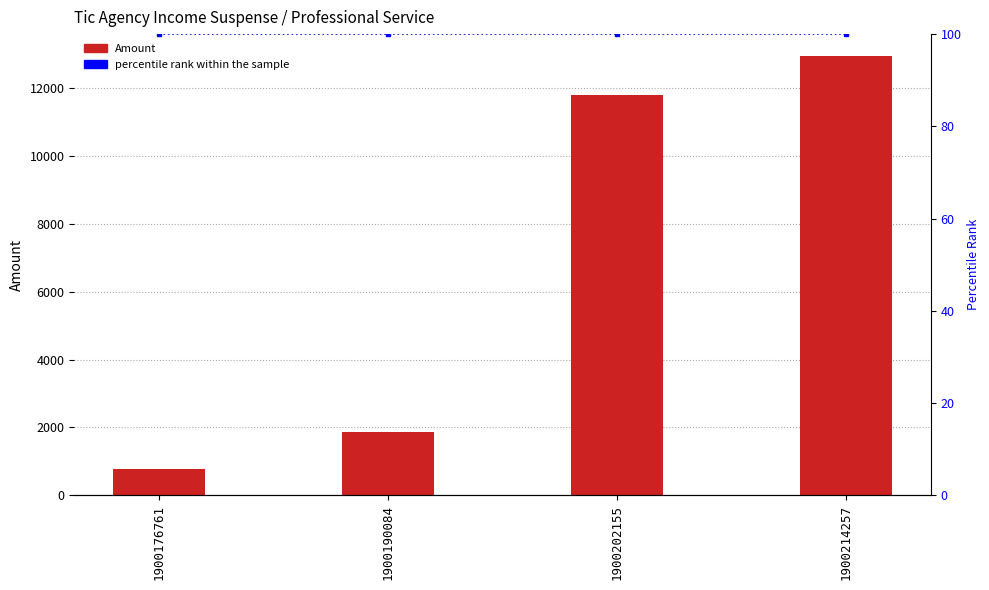

What is the maximum value for Amount?

12940.1